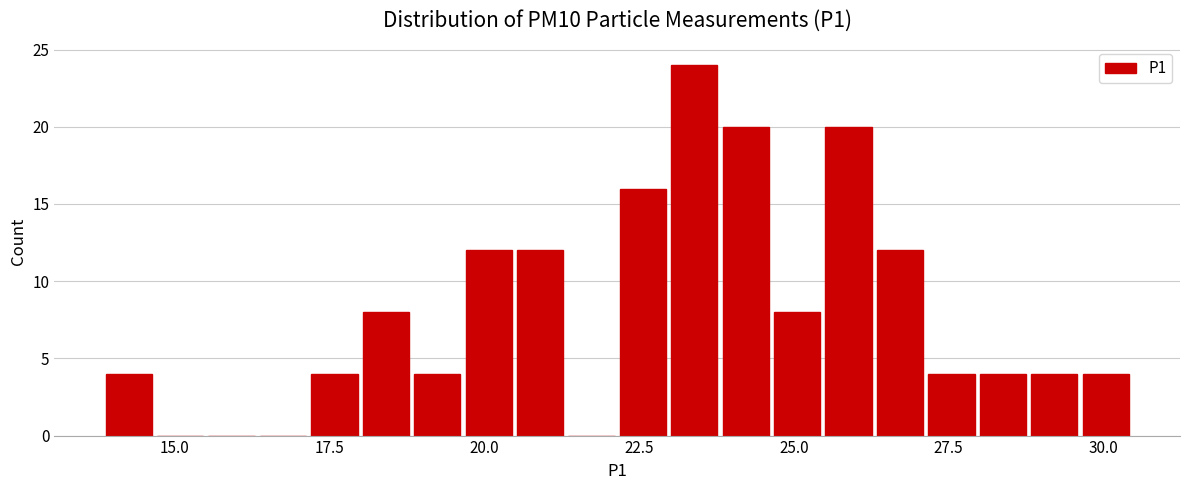

Around what value on the x-axis is the tallest bar? Give the approximate position of its centre, as read against the axis.

23.5